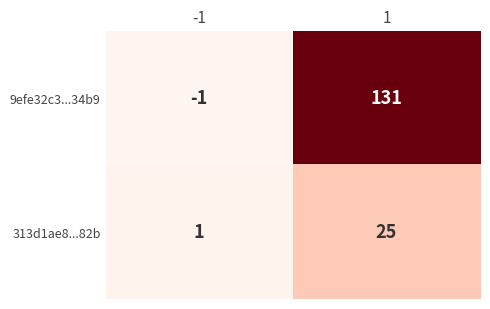

True or false: 313d1ae8...82b has a value of 15 at 1.

False